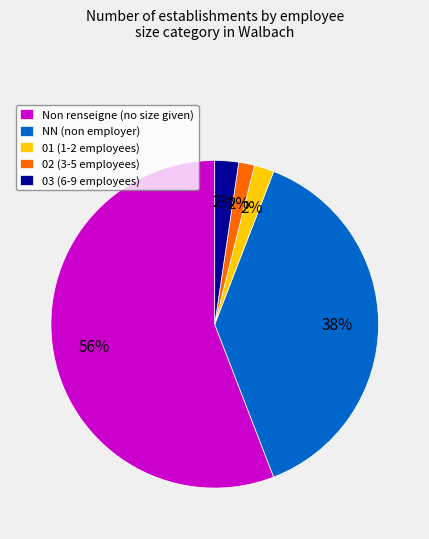

To the nearest percent, what is the combined percentage of 01 (1-2 employees) and NN (non employer)?

40%